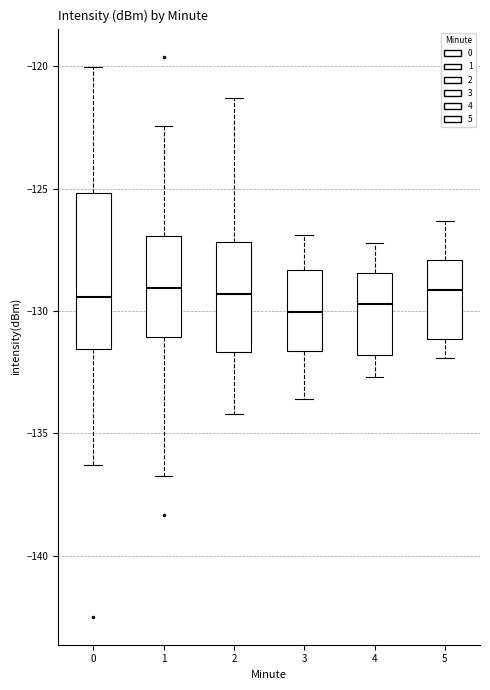

Reading left to right, transcribe this box plot: for each box, give where its median line is, the range the box spans, and where its two whiskers end, as read against the y-axis. The values are not printed on the chart, so give them approximately, as read against the axis.

0: median -129.5, box -131.5 to -125.0, whiskers -136.5 to -120.0
1: median -129.0, box -131.0 to -127.0, whiskers -136.5 to -122.5
2: median -129.5, box -131.5 to -127.0, whiskers -134.0 to -121.5
3: median -130.0, box -131.5 to -128.5, whiskers -133.5 to -127.0
4: median -129.5, box -132.0 to -128.5, whiskers -132.5 to -127.0
5: median -129.0, box -131.0 to -128.0, whiskers -132.0 to -126.5